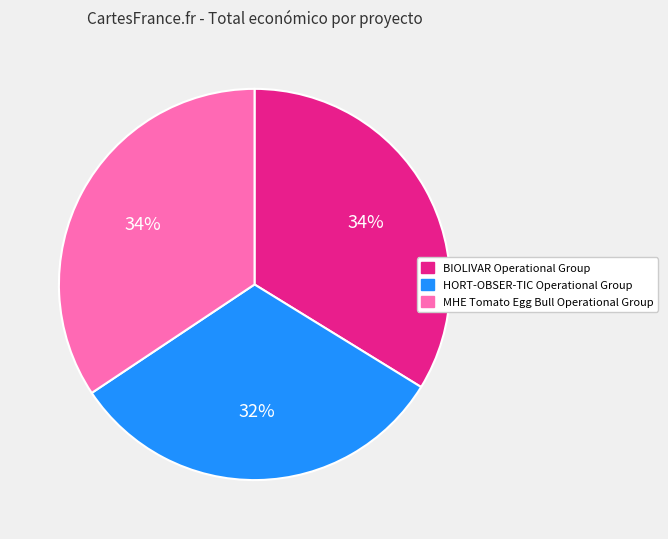

Is there a majority slice in this chart?

No